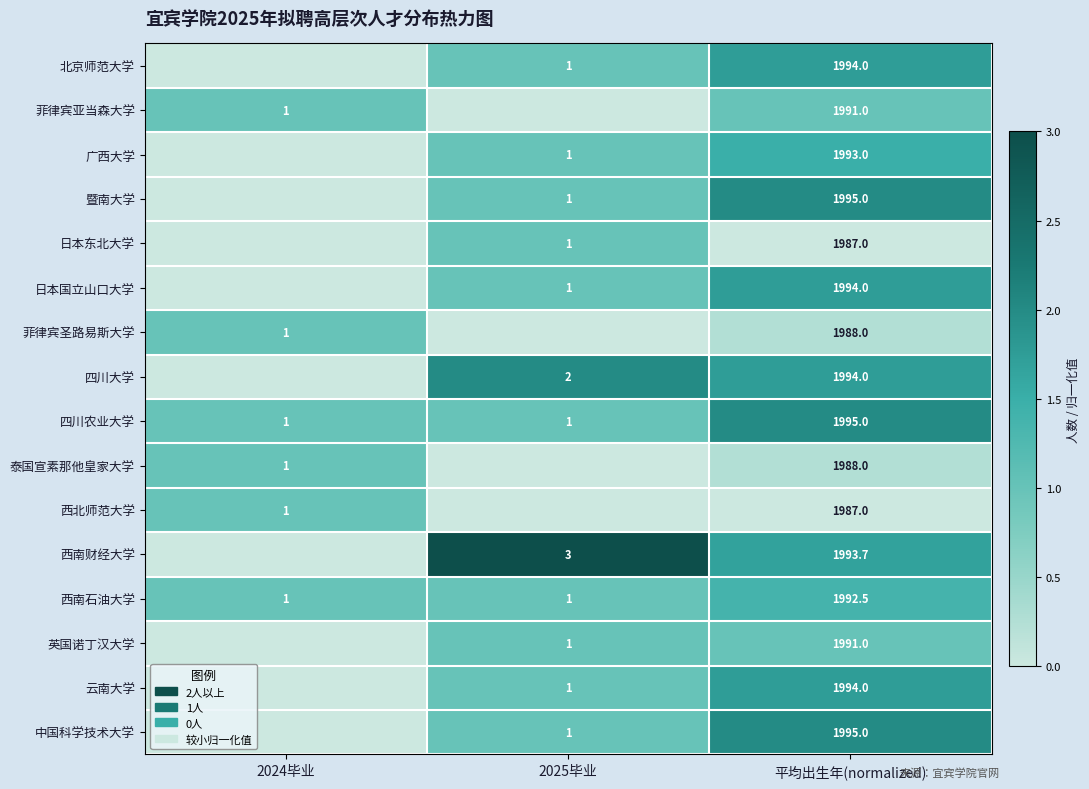

The 中国科学技术大学 series shows 720.2 at 平均出生年(normalized). True or false?

False